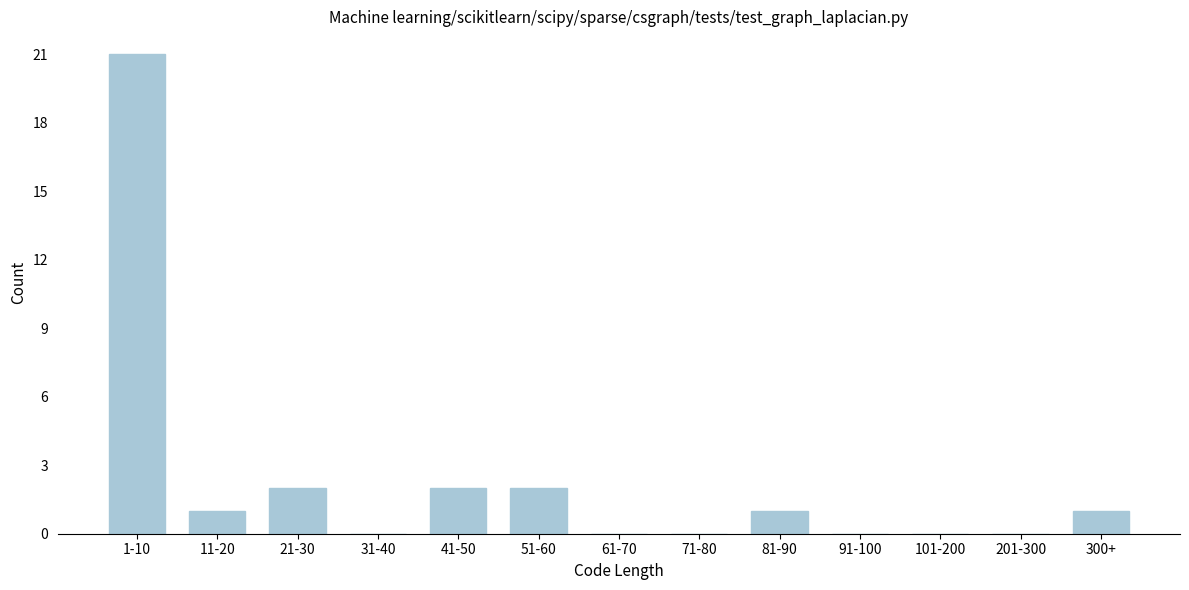

Reading right to left, transcribe all the data shown in this chart.

300+=1	201-300=0	101-200=0	91-100=0	81-90=1	71-80=0	61-70=0	51-60=2	41-50=2	31-40=0	21-30=2	11-20=1	1-10=21